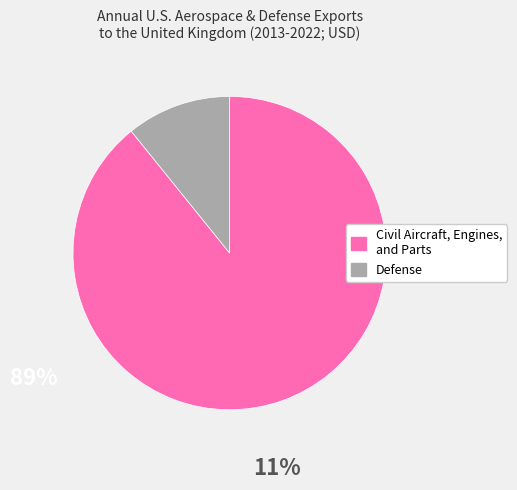

Is there a majority slice in this chart?

Yes